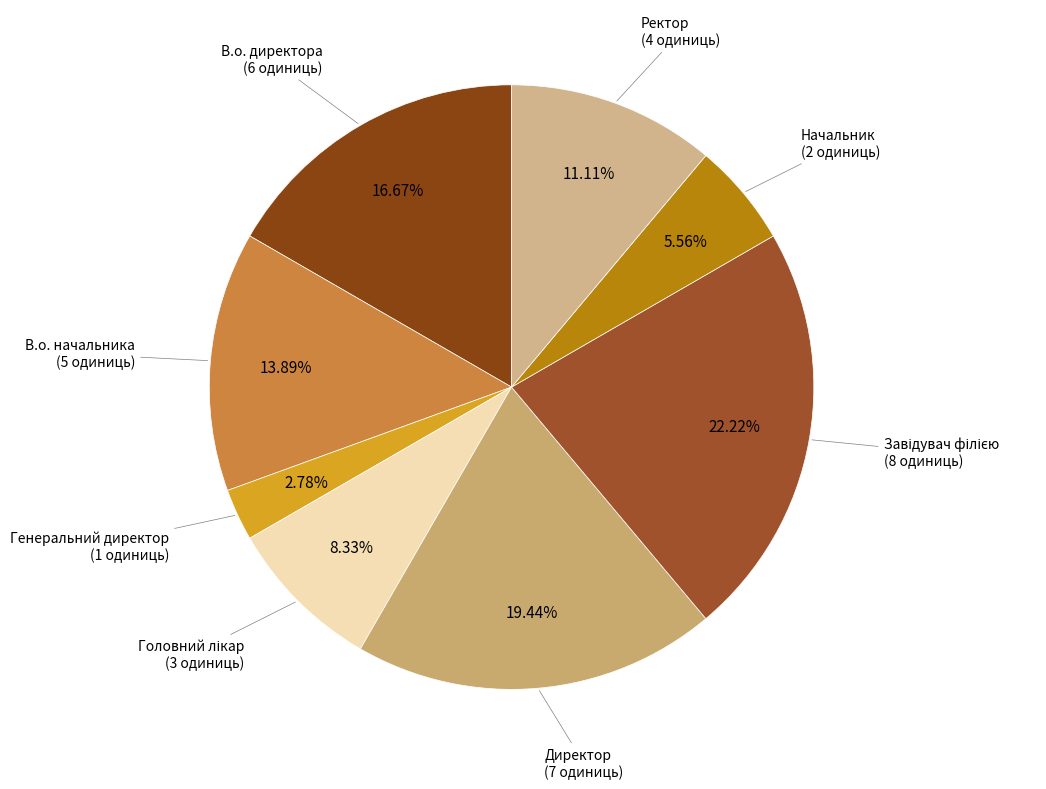

Approximately how many times larger is the value at В.о. начальника compared to Начальник?

2.5